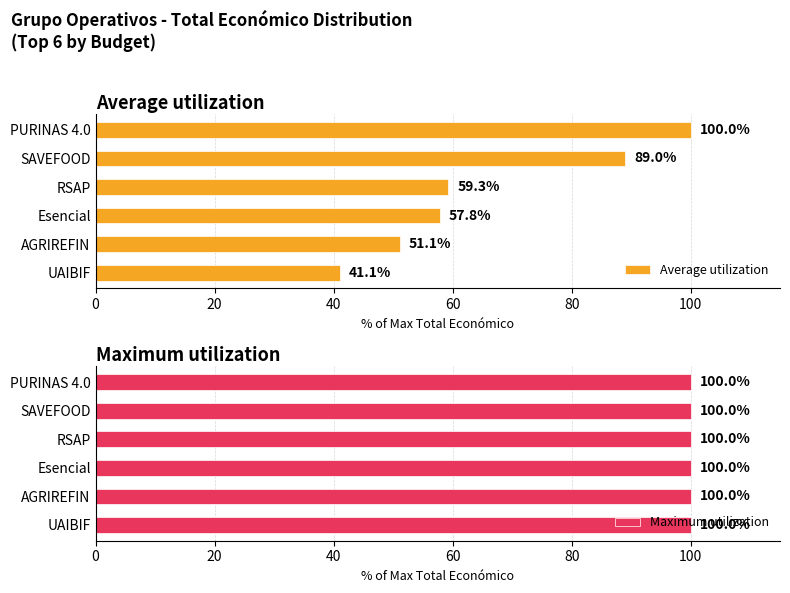

List the series in order of their overall mean, lowest first.

Maximum utilization, Average utilization